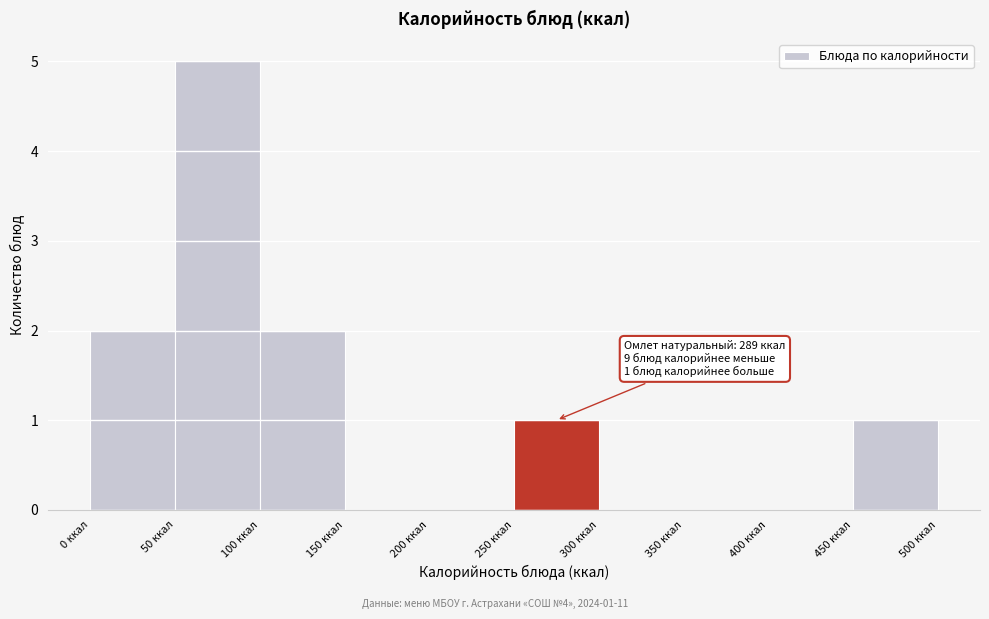

Over which range of the x-axis is the bar tallest?

50 to 100